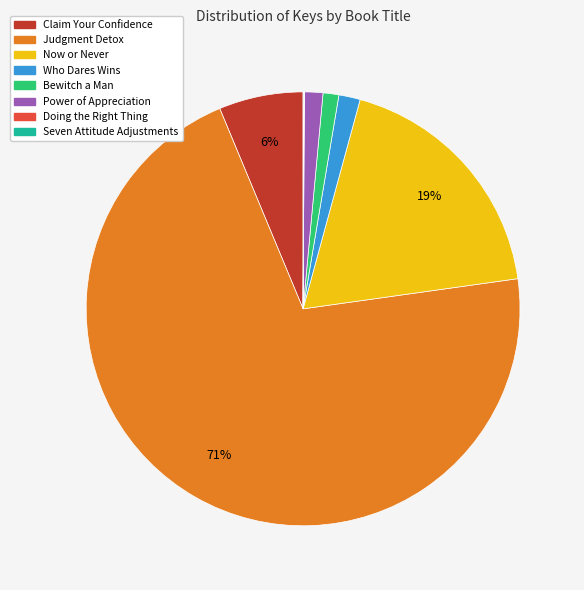

Does any single category account for the majority?

Yes